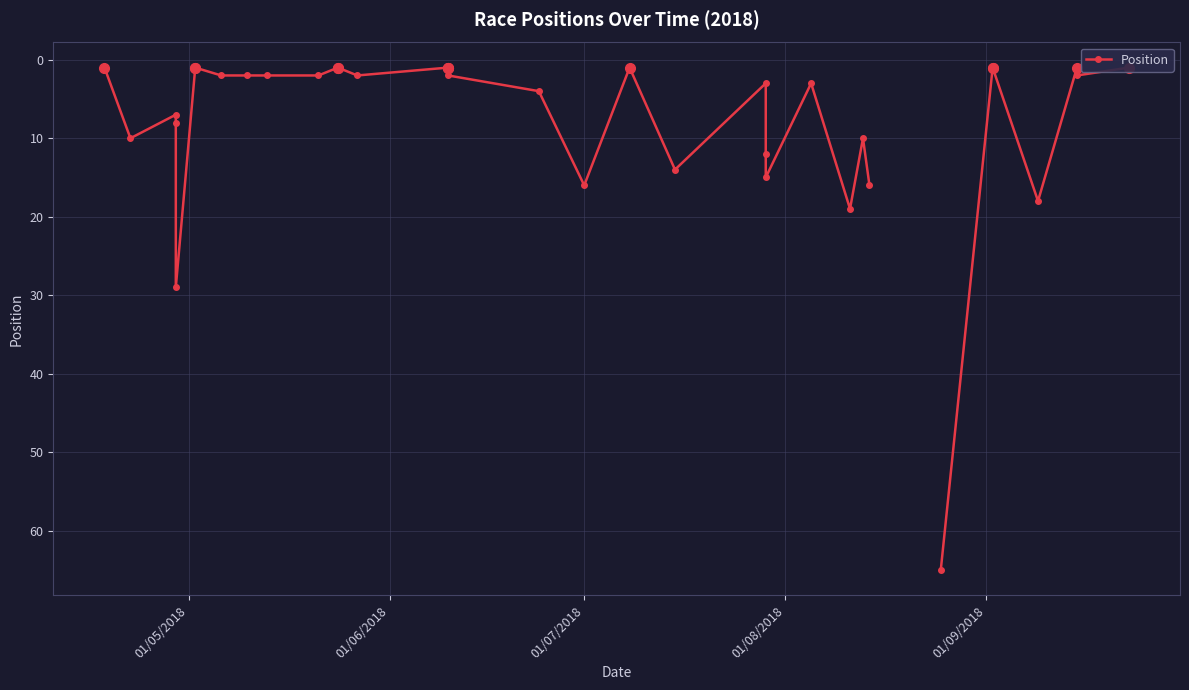

What is the minimum value shown in the chart?

1.0